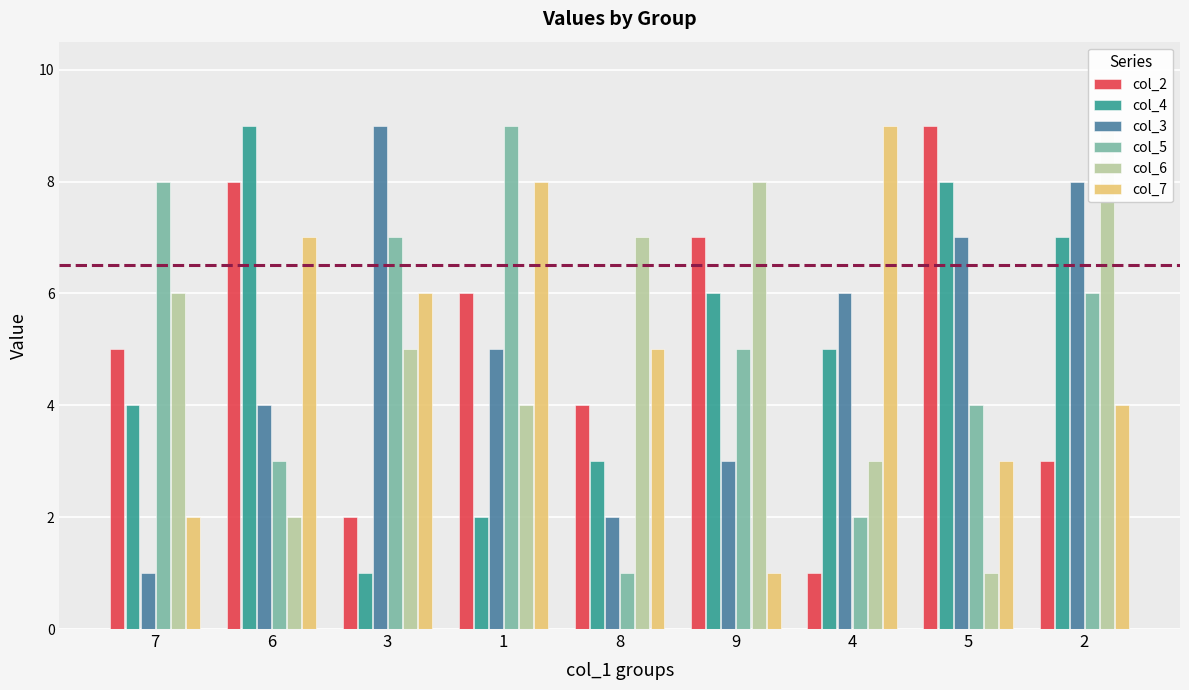

What is the label of the 3rd bar from the left?

3